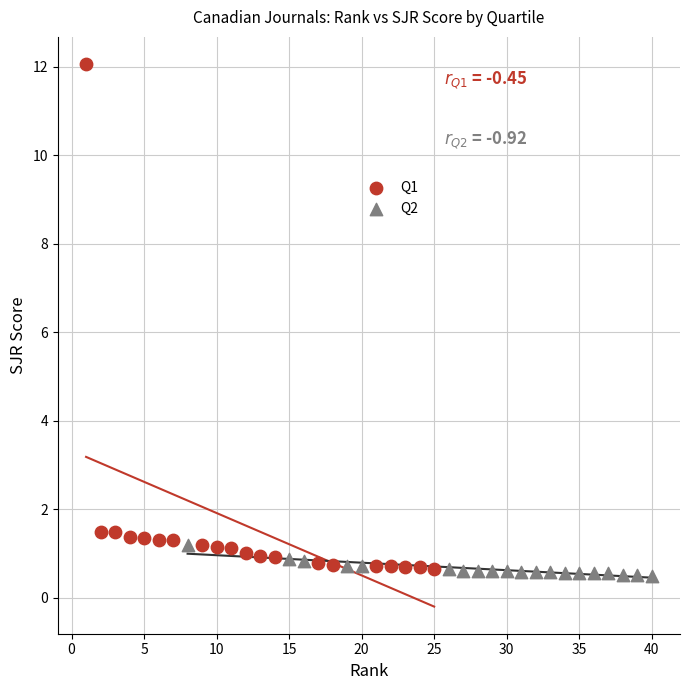

Which series contains the lowest Y value?

Q2